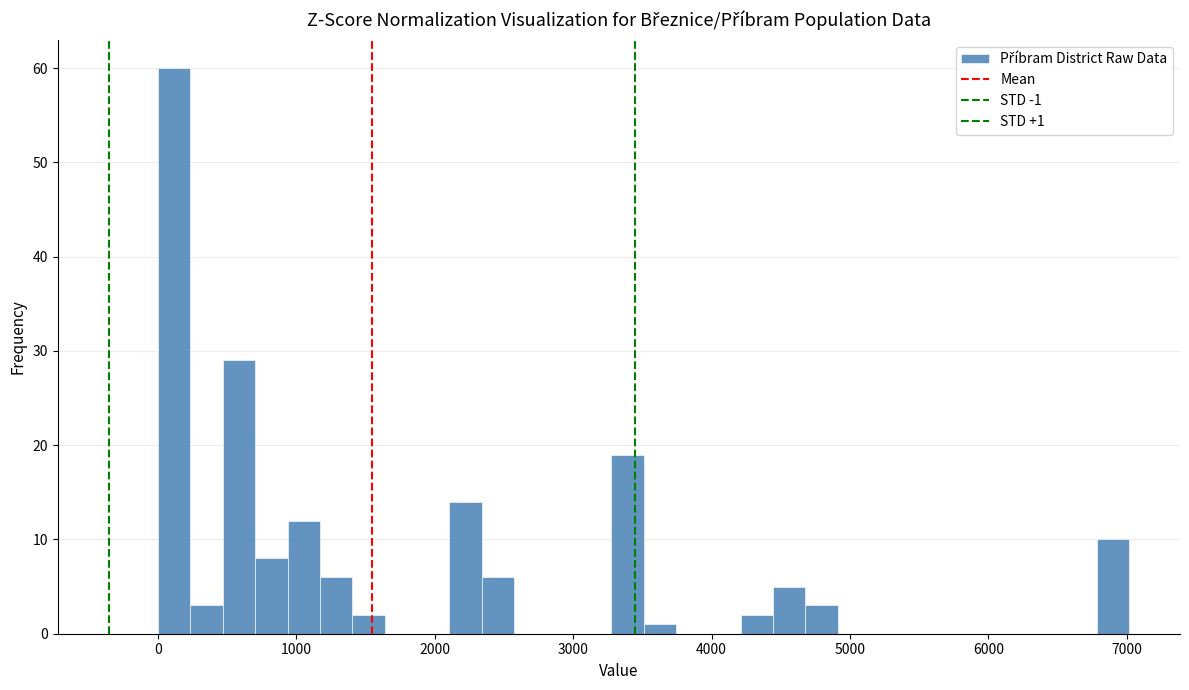

Read against the x-axis, roughly where is the centre of the tallest bar?

100